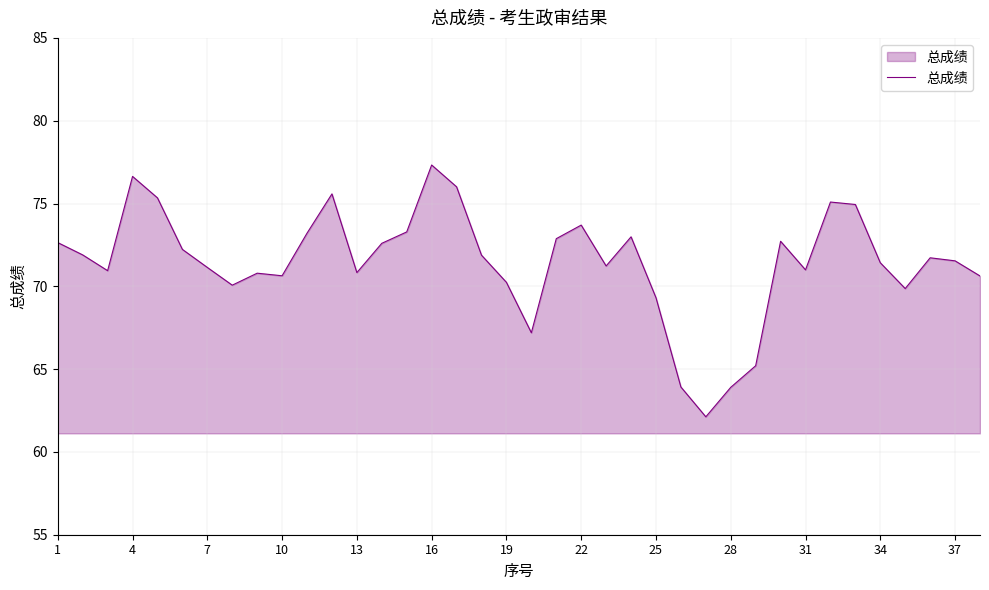

What is the greatest value displayed?

77.3